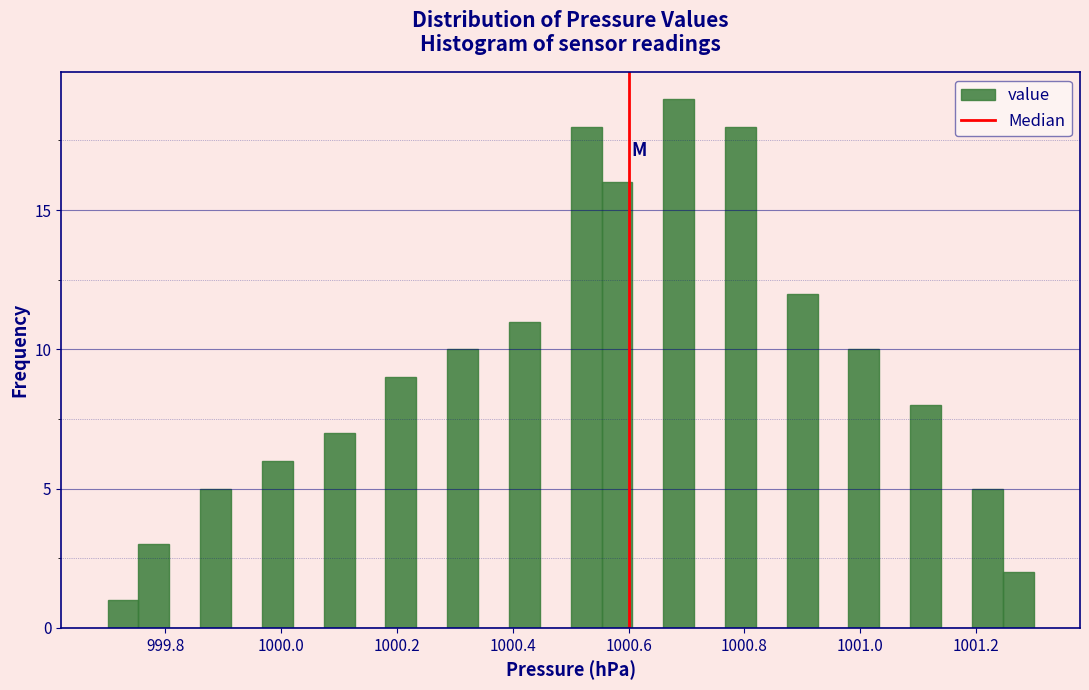

Read against the x-axis, roughly where is the centre of the tallest bar?

1000.68